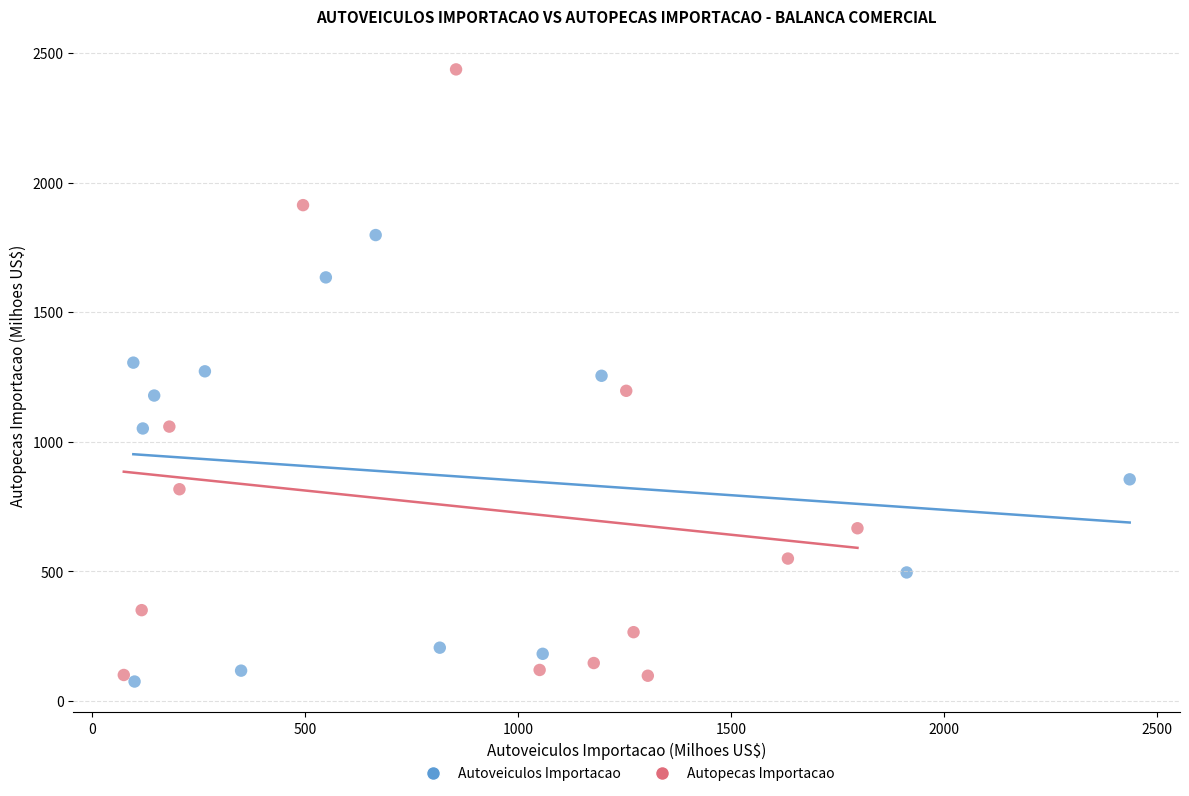

Which series contains the highest Y value?

Autopecas Importacao